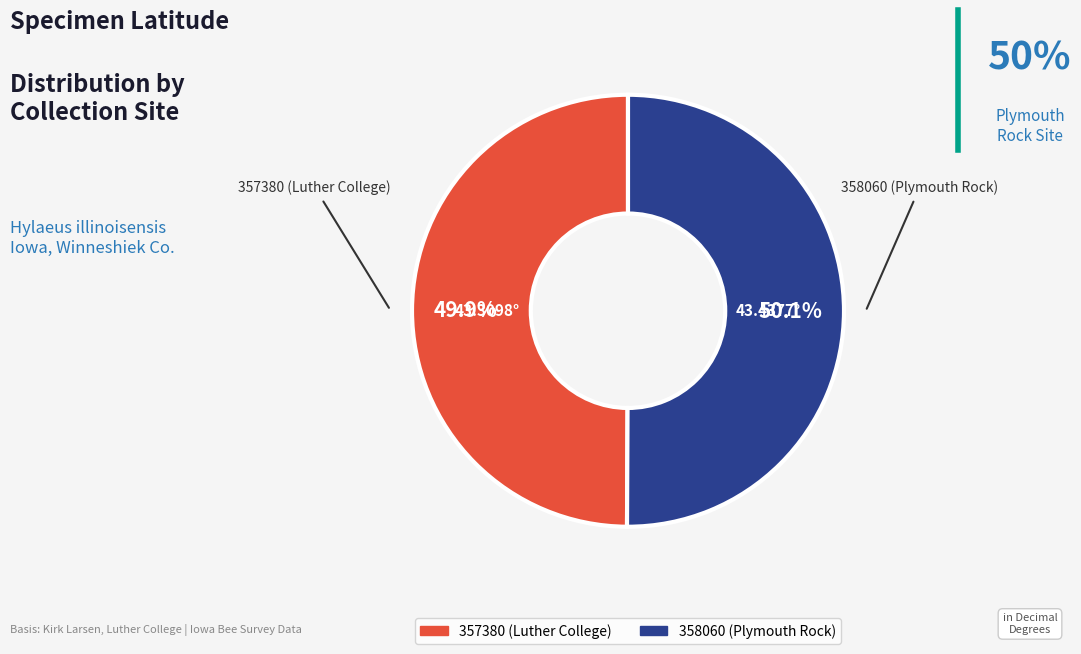

What portion of the pie excludes 358060 (Plymouth Rock)?

49.9%